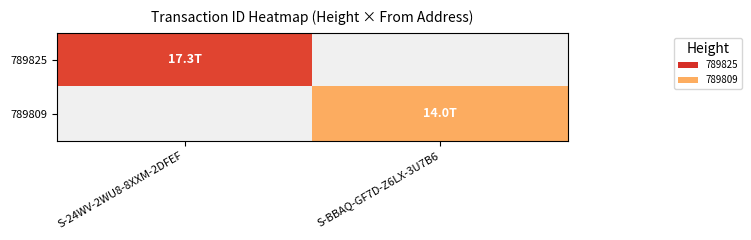

Count the number of categories in the chart.

2